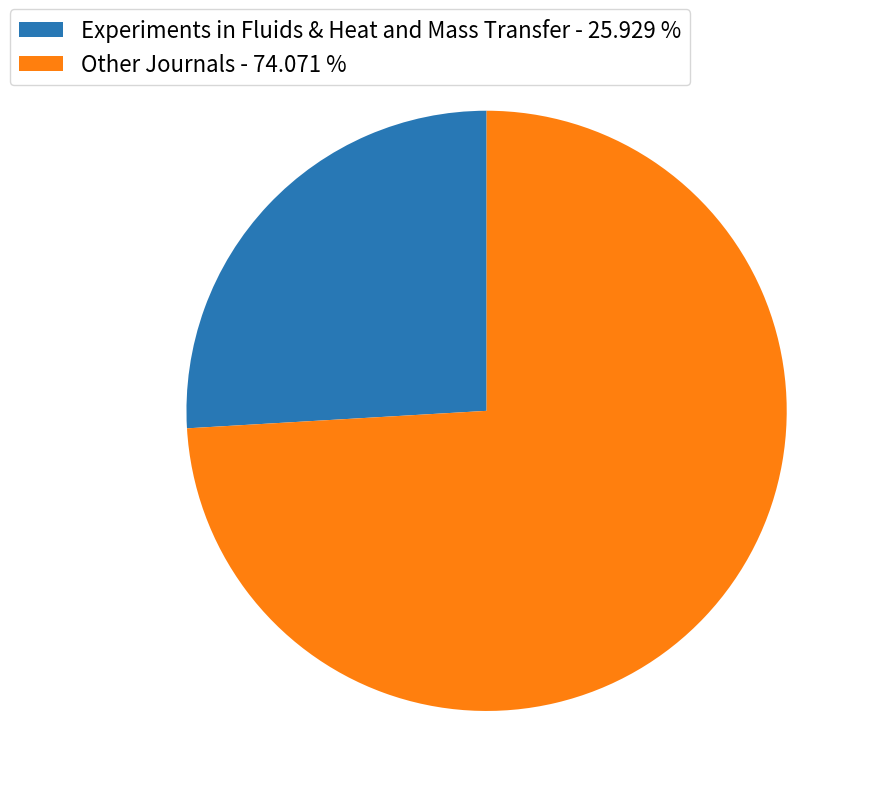

Which category has the smallest portion of the pie?

Experiments in Fluids & Heat and Mass Transfer - 25.929 %